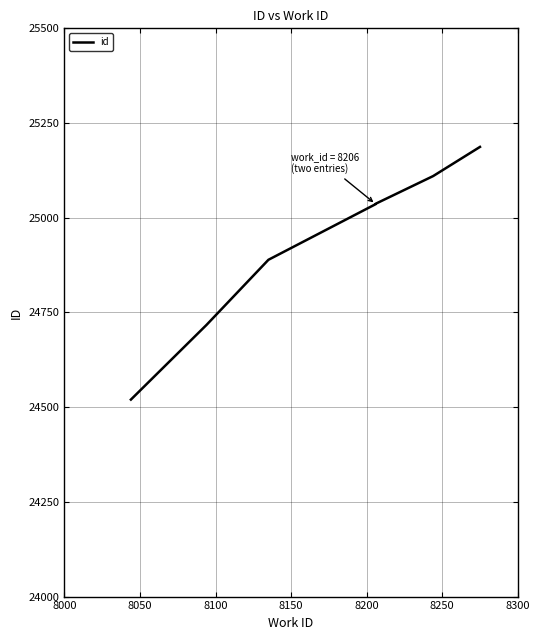

Count the number of values greater than 25036.

3